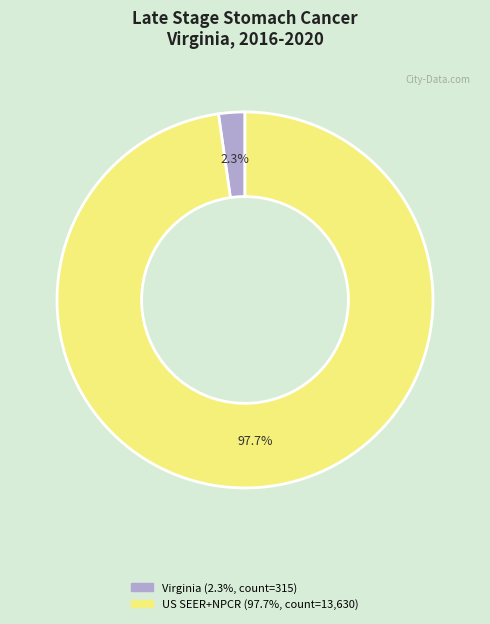

How many slices are in this pie chart?

2